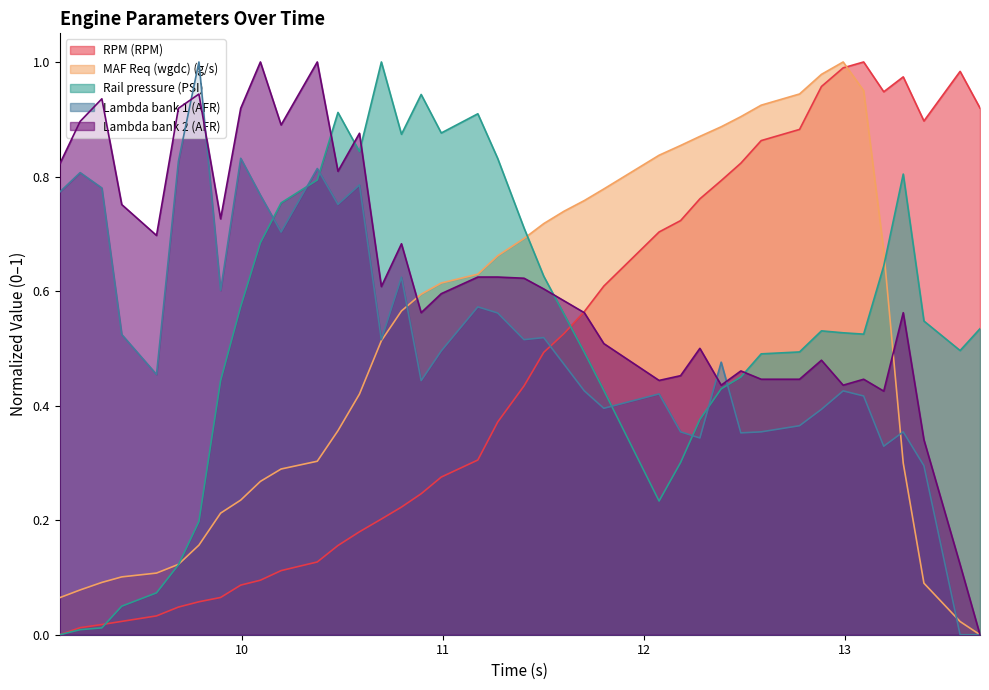

What is the difference between the second highest and minimum values in the Lambda bank 1 (AFR) series?

0.8